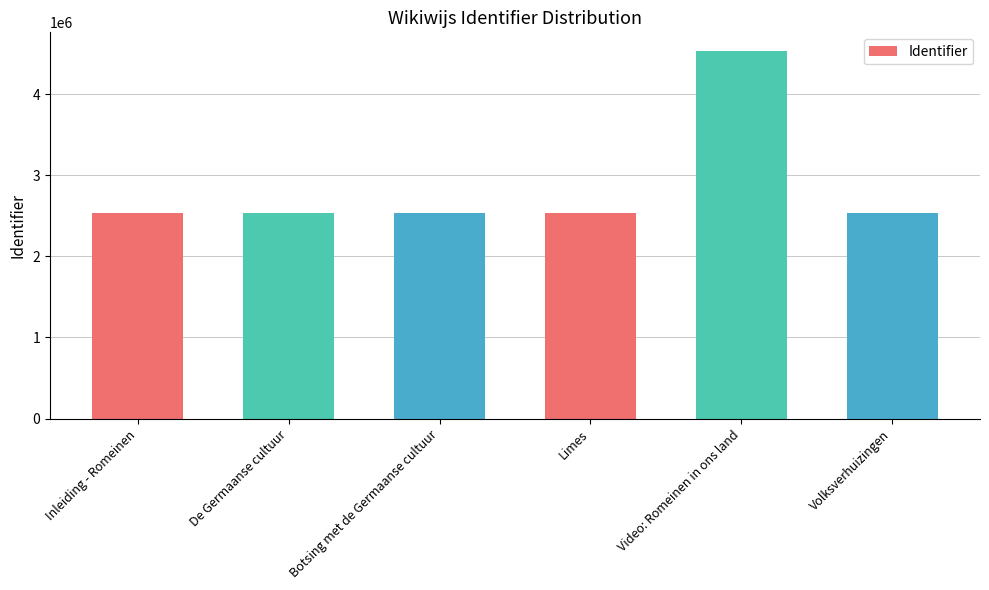

What is the value of the 3rd bar from the left?

2537584